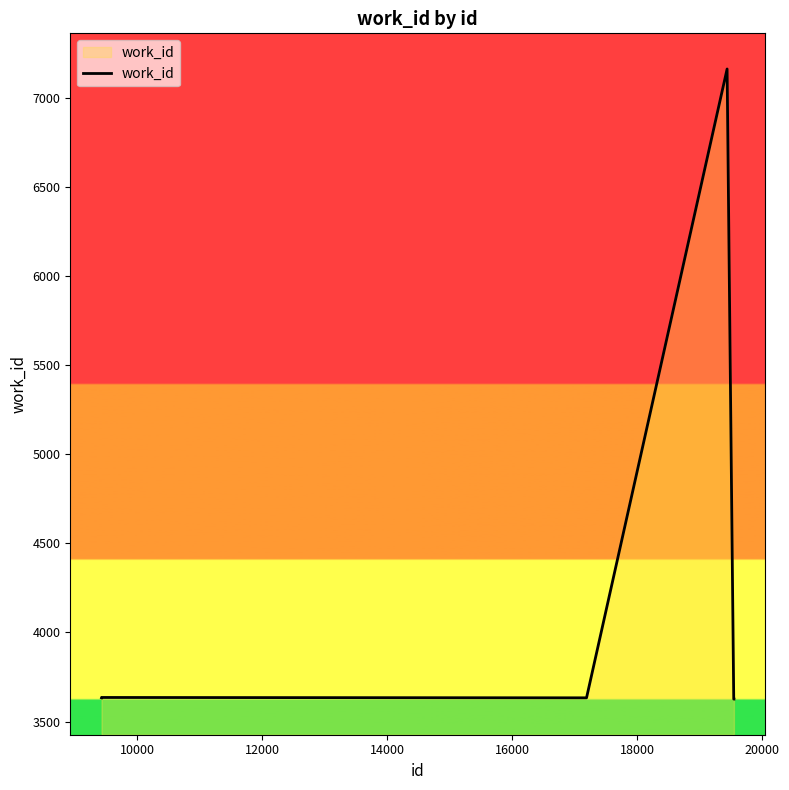

What is the smallest value displayed?

3626